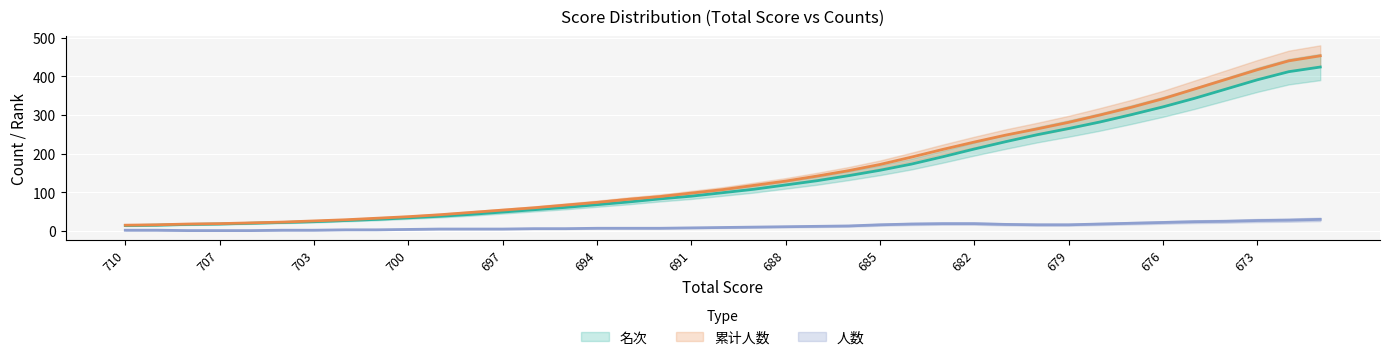

What is the total value across all series at 685?

329